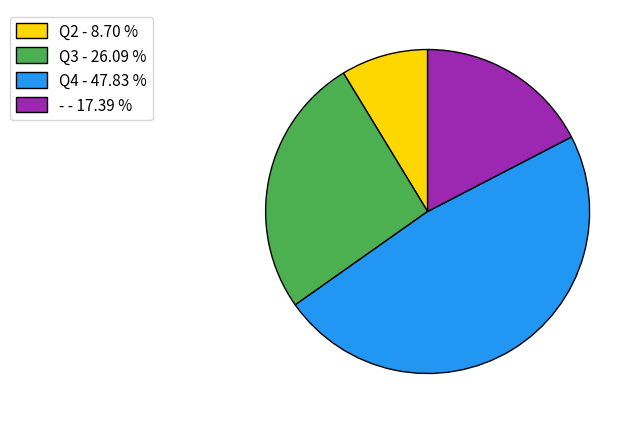

Do Q2 - 8.70 % and - - 17.39 % together represent more than half of the pie?

No